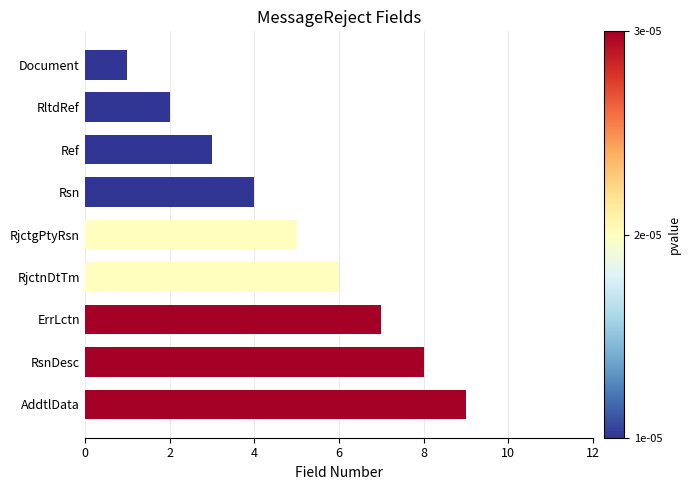

How many bars are there in total?

9